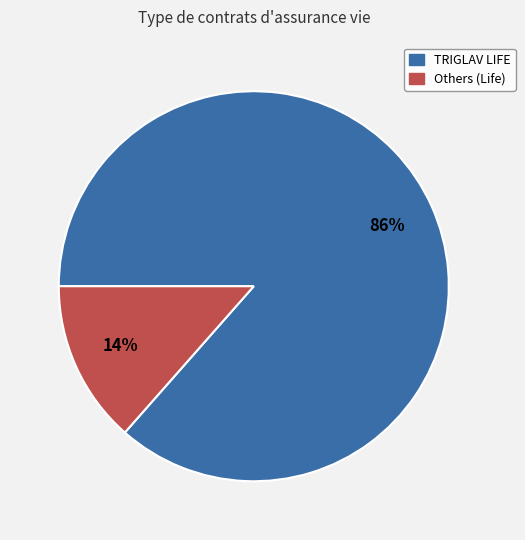

Is there a majority slice in this chart?

Yes